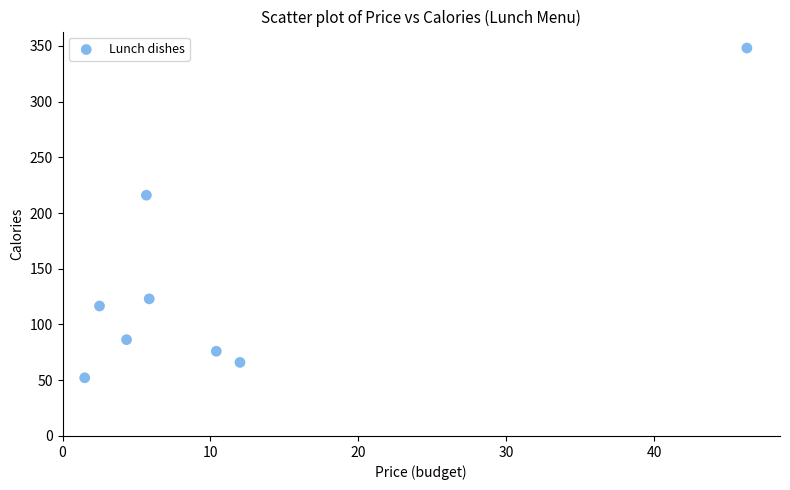

What Y value in the scatter plot is closest to 200?

216.0